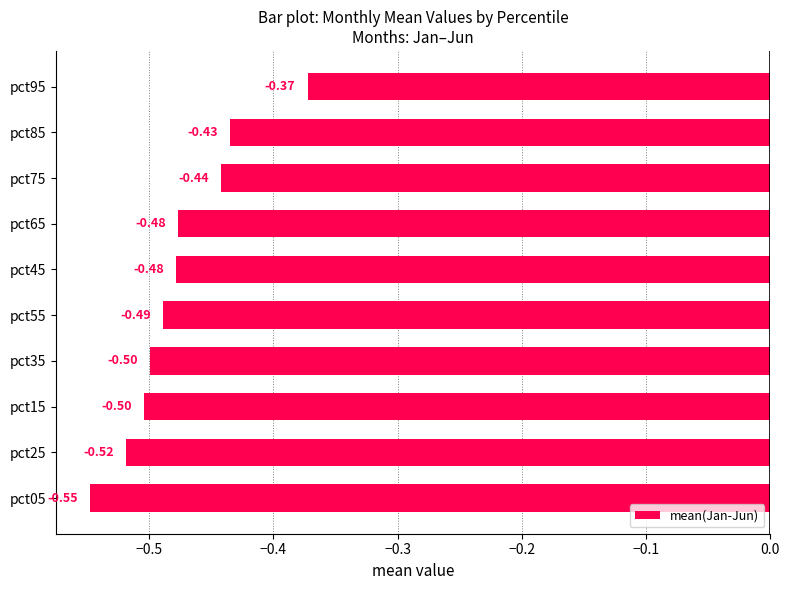

What is the sum of the values at pct65 and pct05?

-1.0